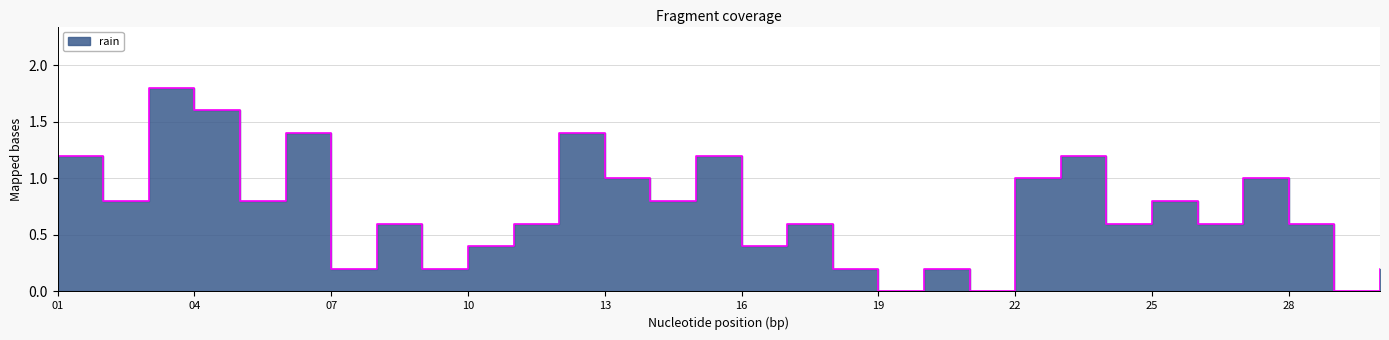

How many interior local valleys (lower than both neighbors) does the data have?

11